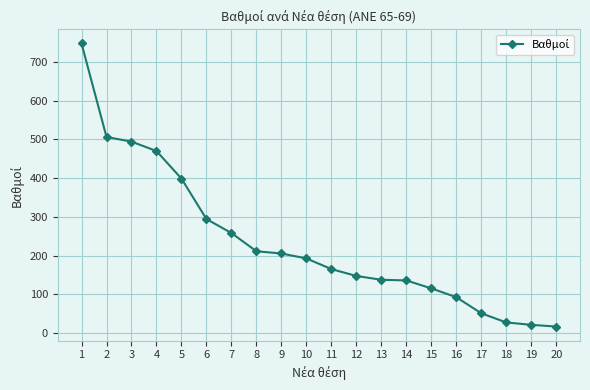

True or false: there are more than 2 points higher than both neighbors.

False